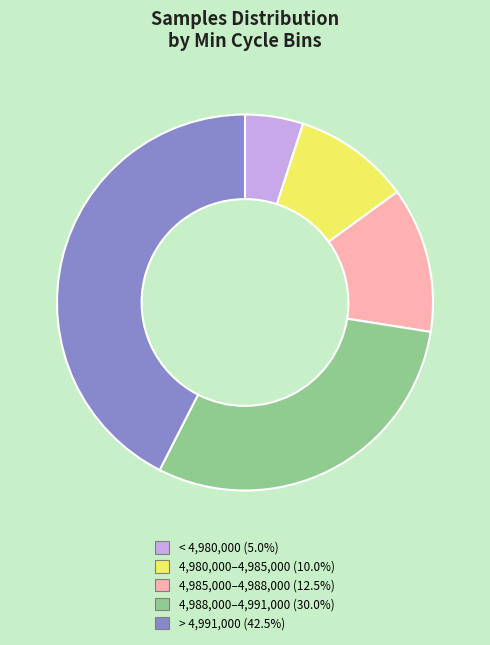

Combined, do 4,988,000–4,991,000 (30.0%) and < 4,980,000 (5.0%) account for over 50%?

No